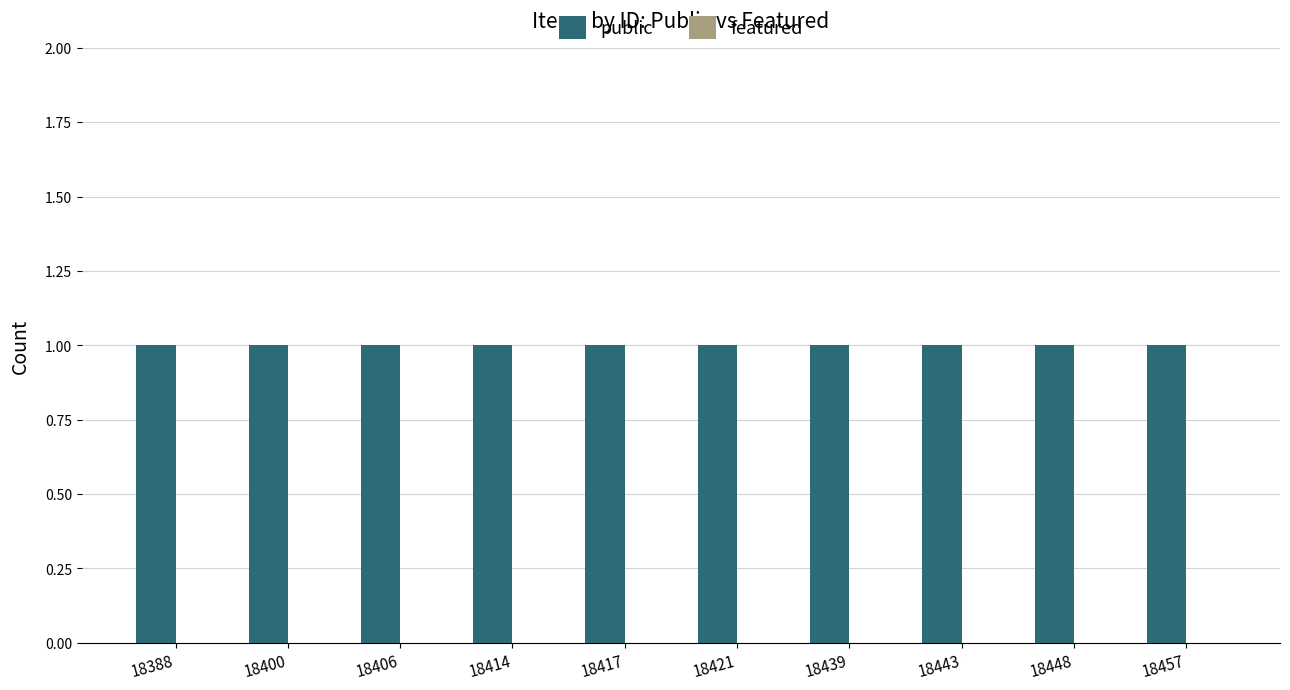

The value of featured at 18439 is 0. True or false?

True